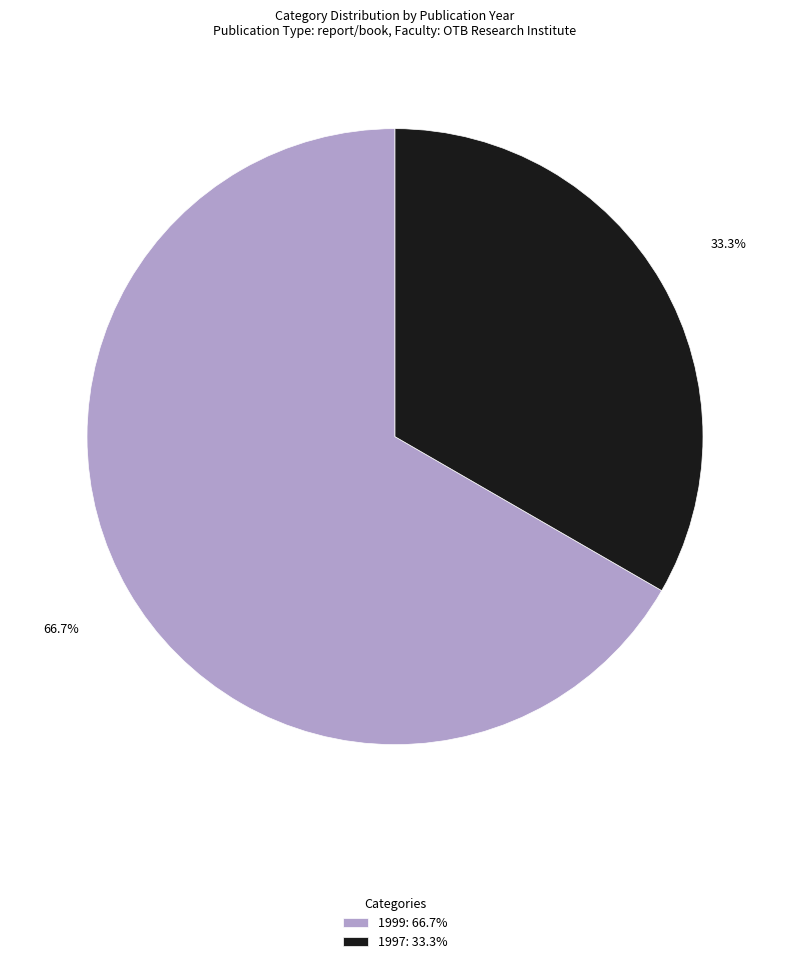

Approximately how many times larger is the value at 1997: 33.3% compared to 1999: 66.7%?

0.5